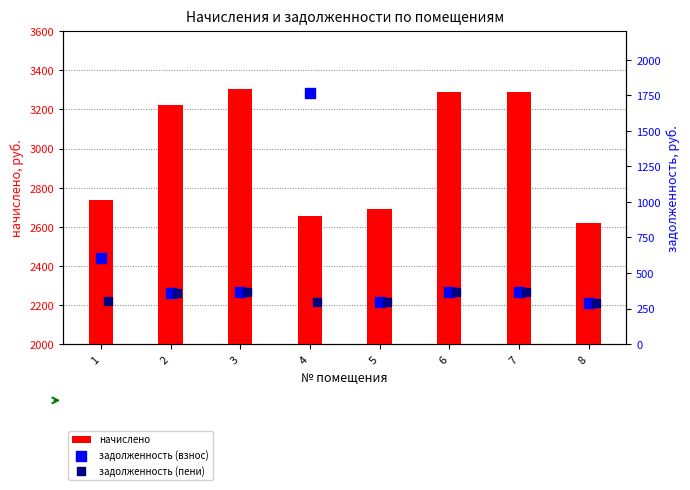

What is the minimum value for начислено?

2620.5